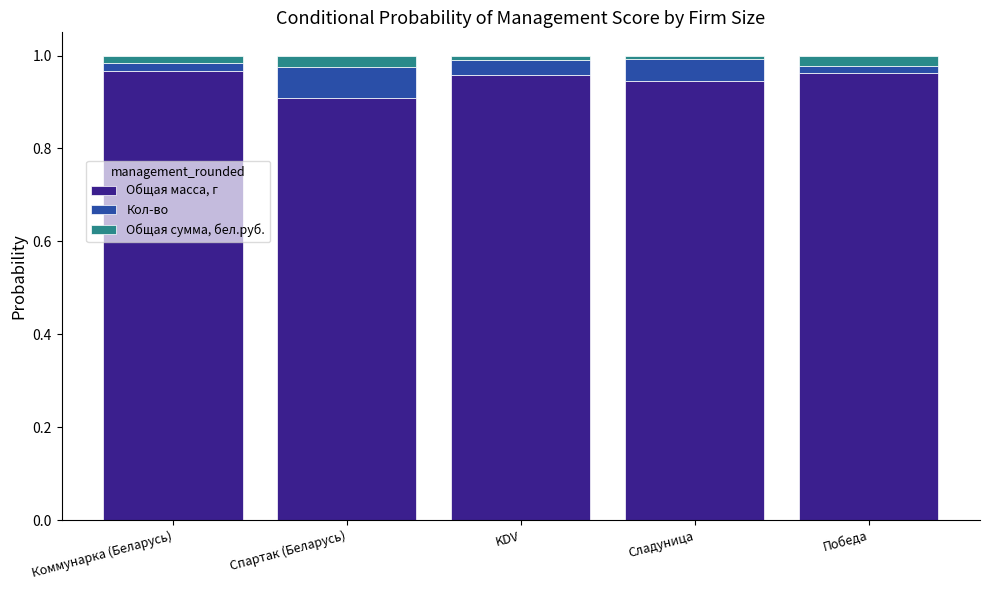

Count the Общая масса, г values in the range 0 to 1.

5